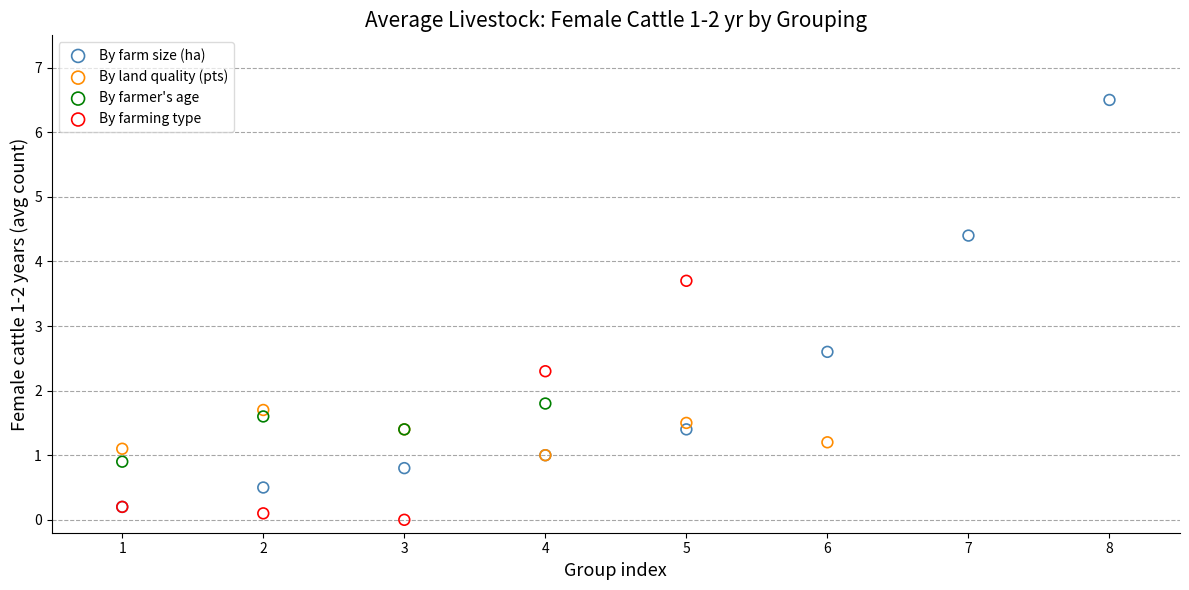

Which series has the largest Y range (max minus min)?

By farm size (ha)